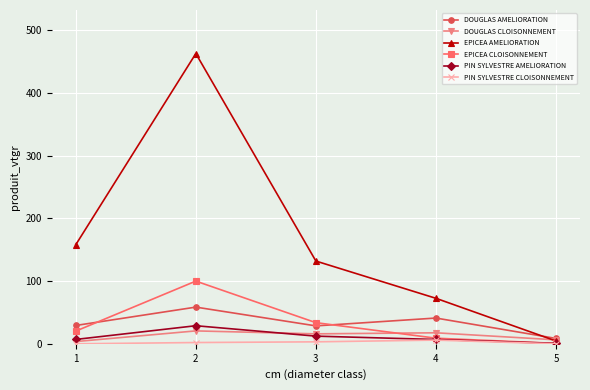

At which category is the sum across all series the highest?

2